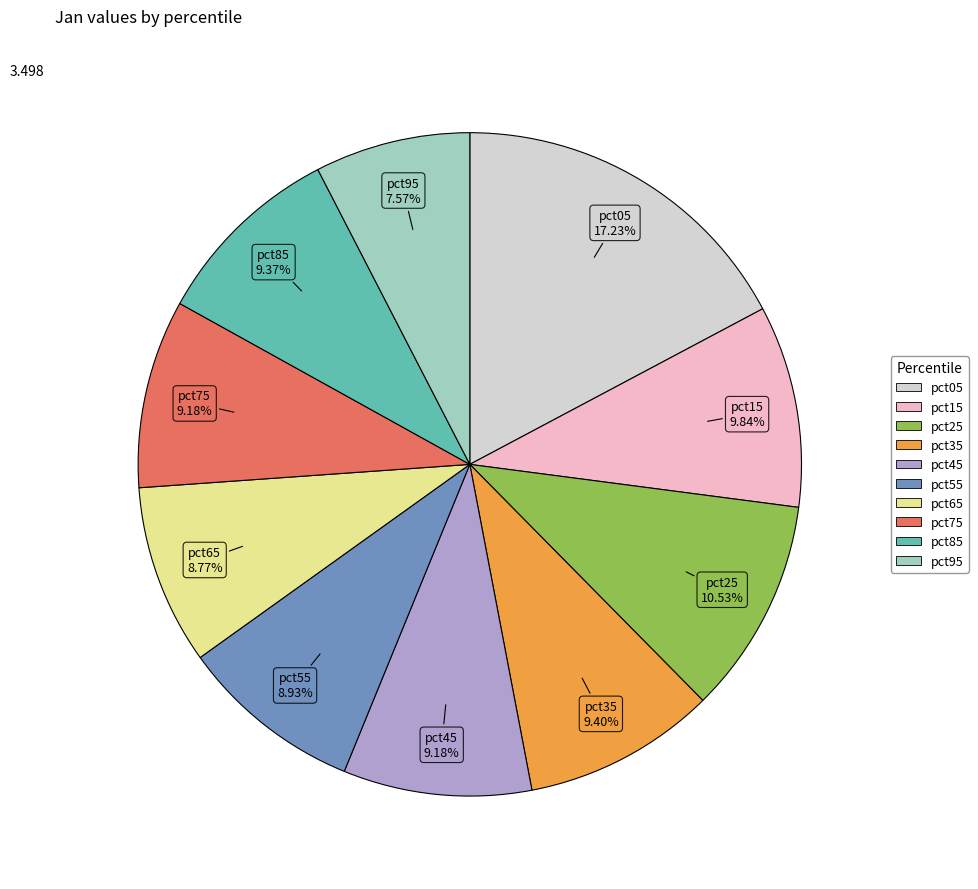

Is the sum of pct85 and pct55 greater than half?

No